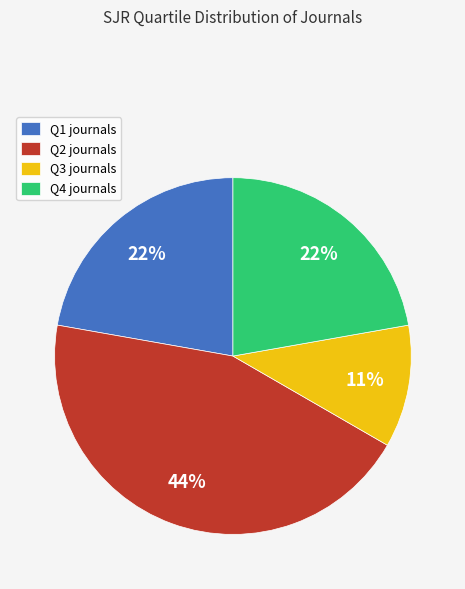

Does any single category account for the majority?

No